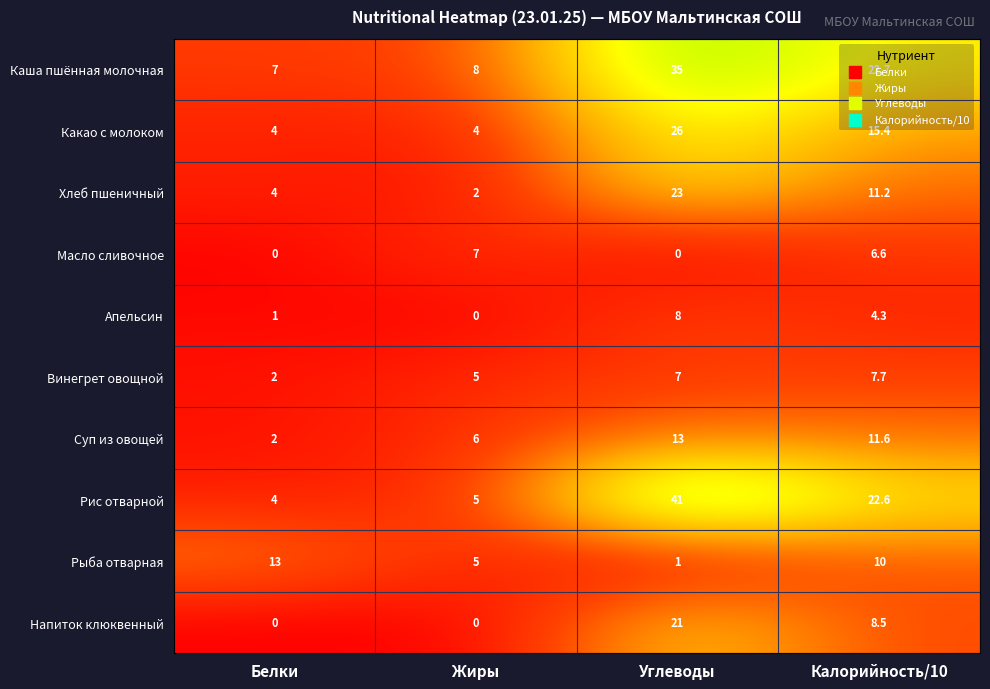

How many series are shown in this chart?

10